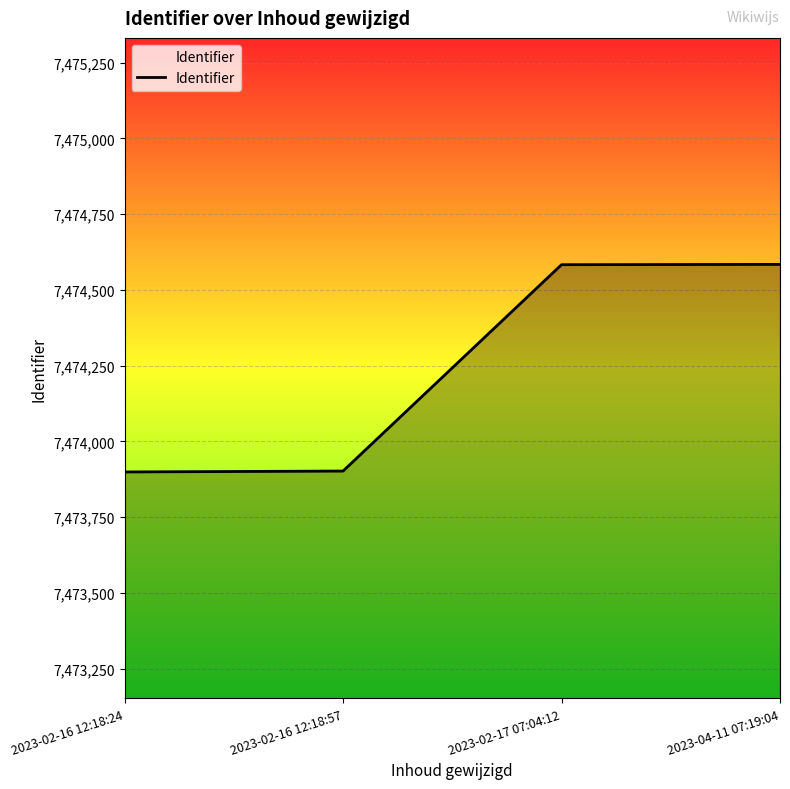

True or false: there are more than 2 points higher than both neighbors.

False